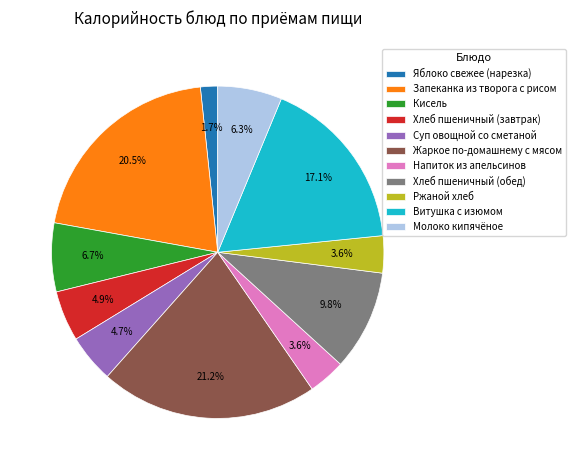

How much of the chart is everything except Яблоко свежее (нарезка)?

98.3%